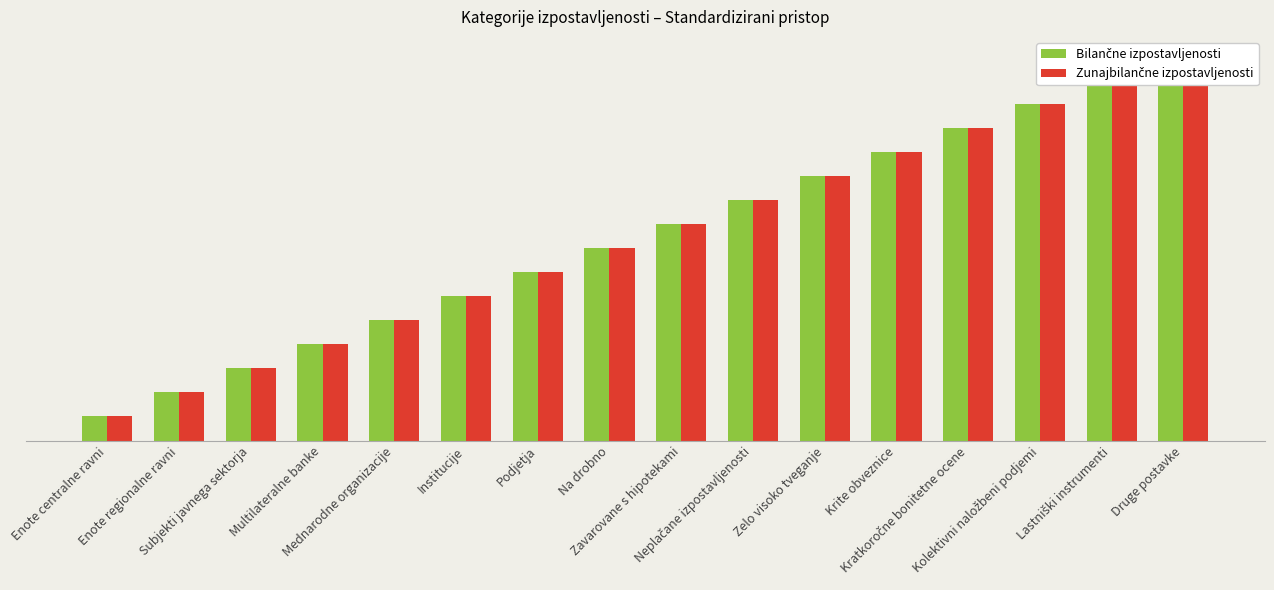

What is the label of the 9th bar from the right?

Na drobno